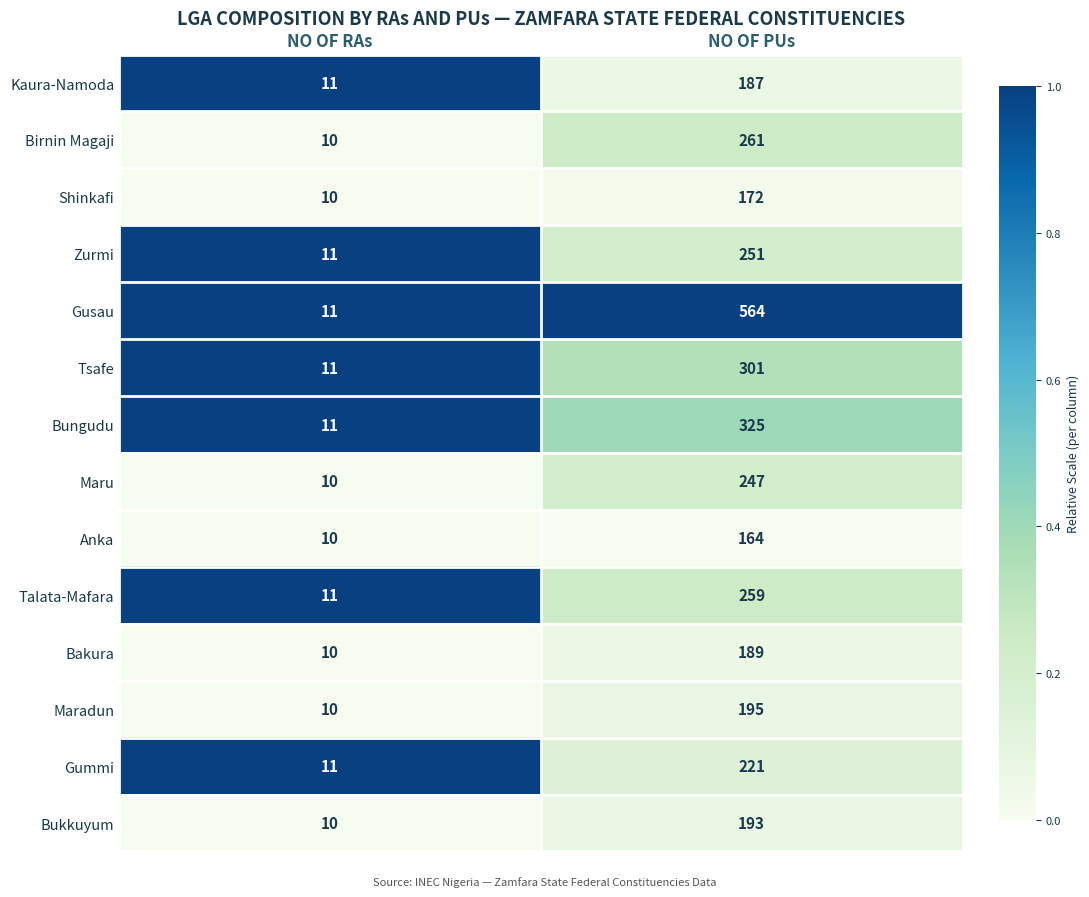

The value of Bukkuyum at NO OF PUs is 252. True or false?

False